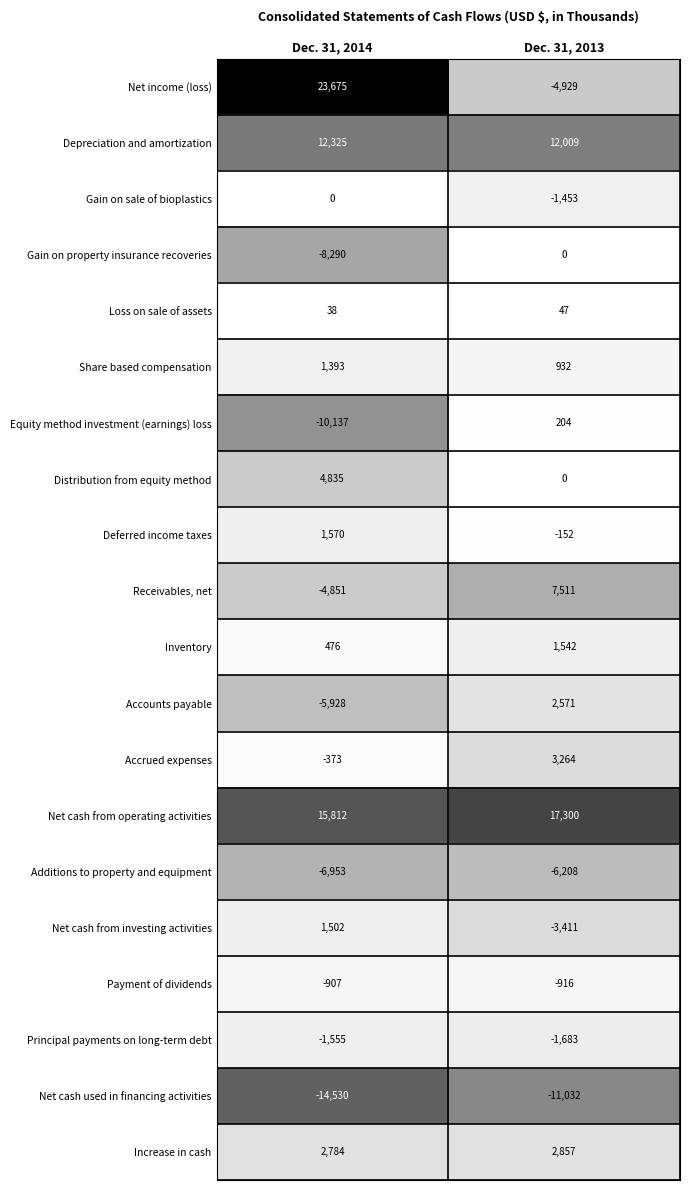

The Receivables, net series shows 7511 at Dec. 31, 2013. True or false?

True